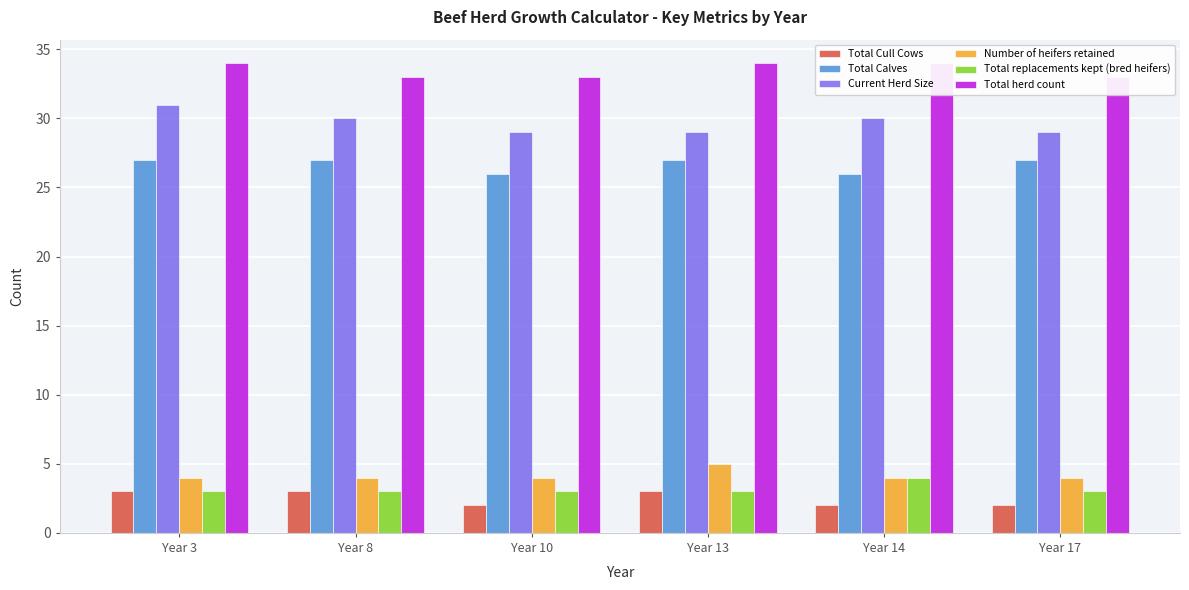

Rank the series at Year 17 from highest to lowest value.

Total herd count, Current Herd Size, Total Calves, Number of heifers retained, Total replacements kept (bred heifers), Total Cull Cows